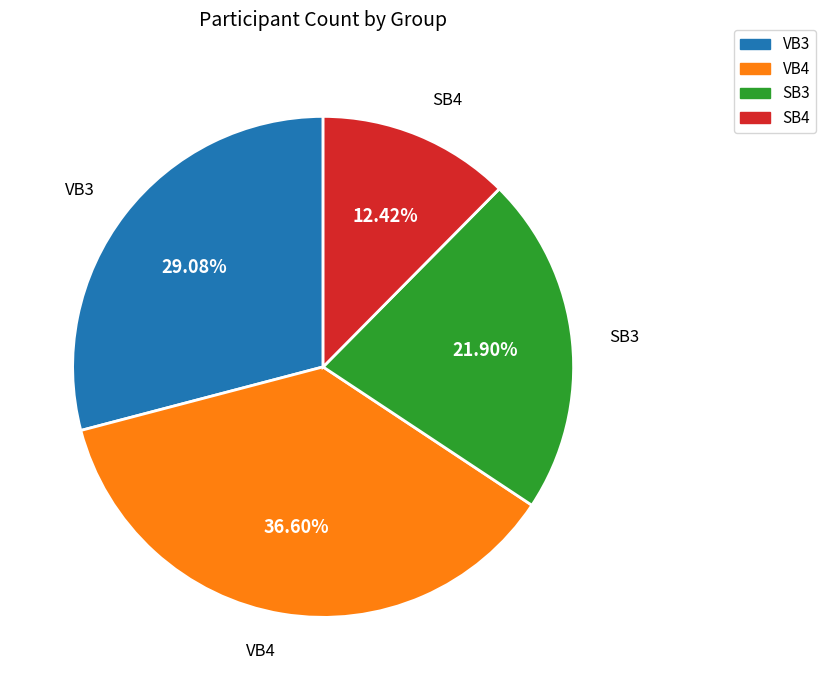

Which category has the biggest portion of the pie?

VB4